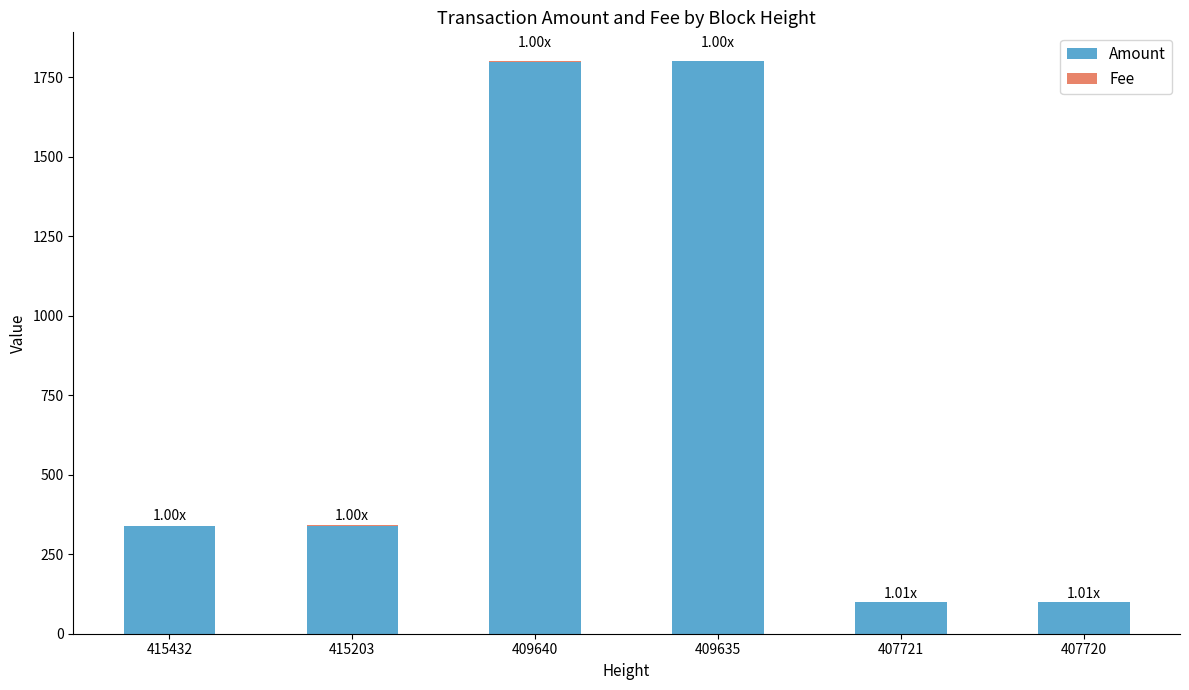

What is the sum of all Amount values?

4477